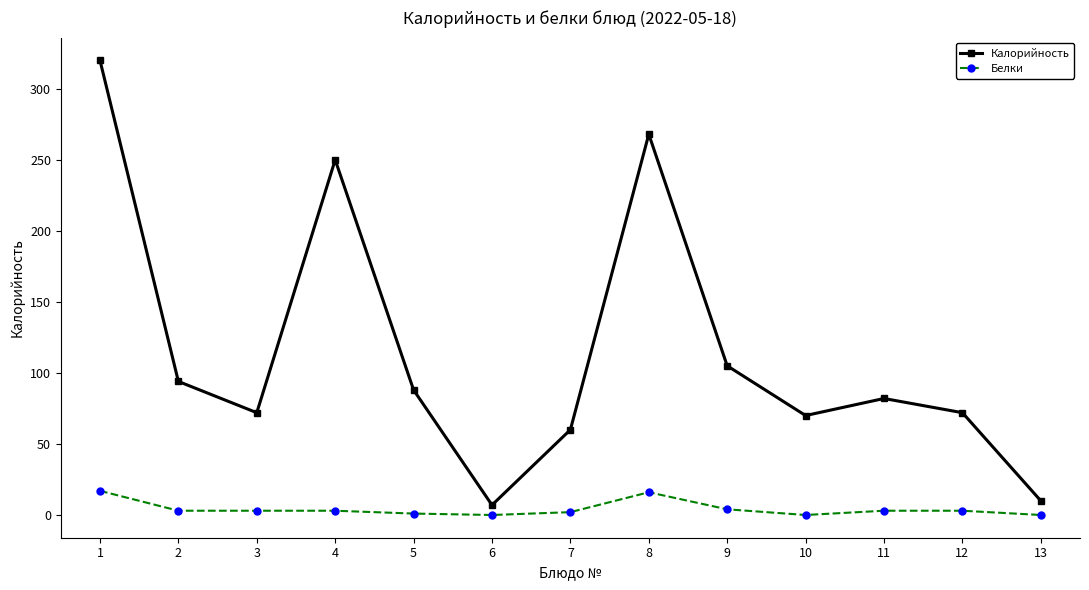

Count the number of data series in this chart.

2